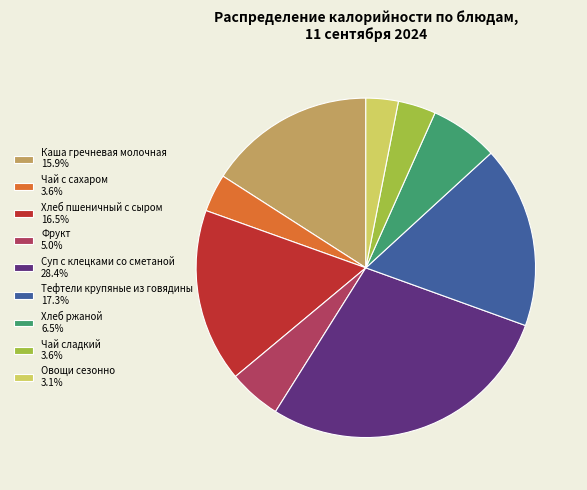

Is Хлеб пшеничный с сыром 16.5% the majority of the pie?

No